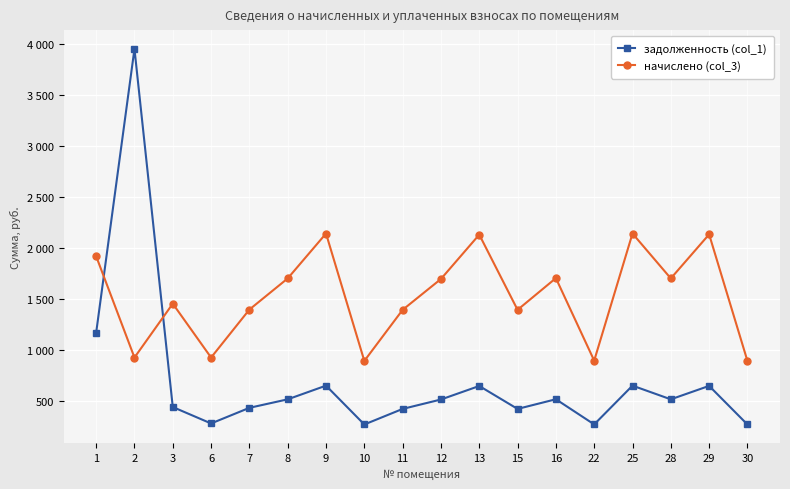

What are all the series names shown in the legend?

задолженность (col_1), начислено (col_3)